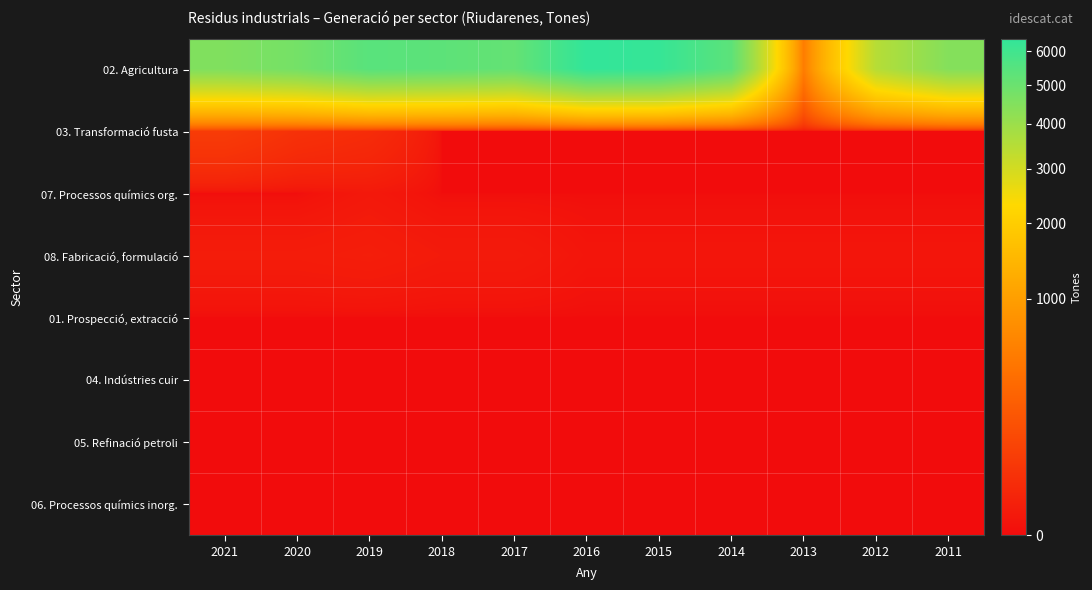

Rank the series at 2019 from highest to lowest value.

02. Agricultura, 03. Transformació fusta, 08. Fabricació, formulació, 07. Processos químics org., 01. Prospecció, extracció, 04. Indústries cuir, 05. Refinació petroli, 06. Processos químics inorg.